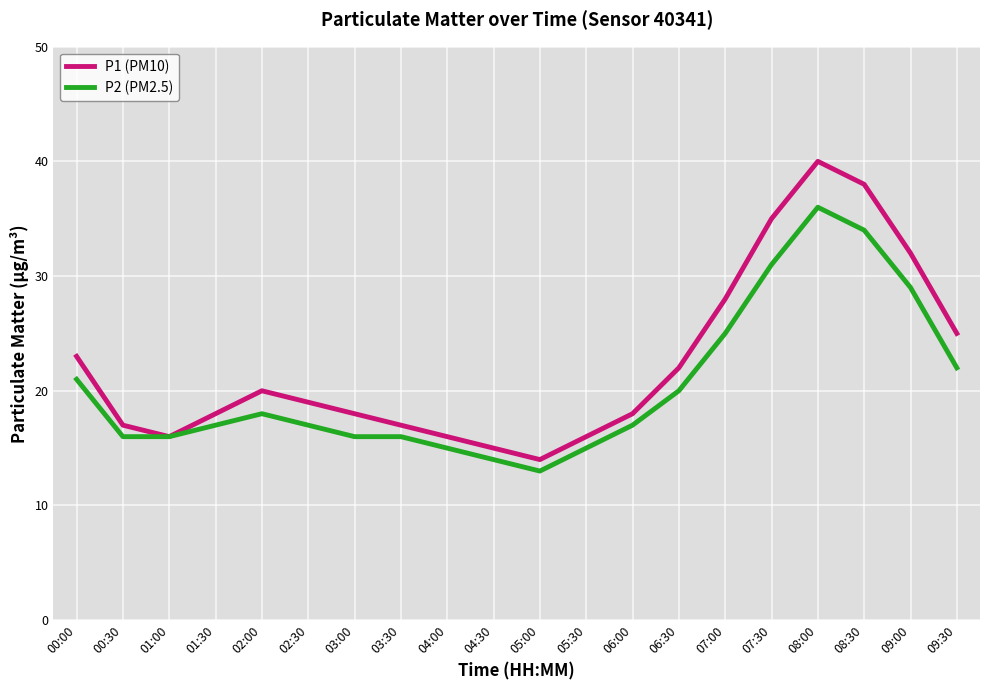

What position from the left is 05:30?

12